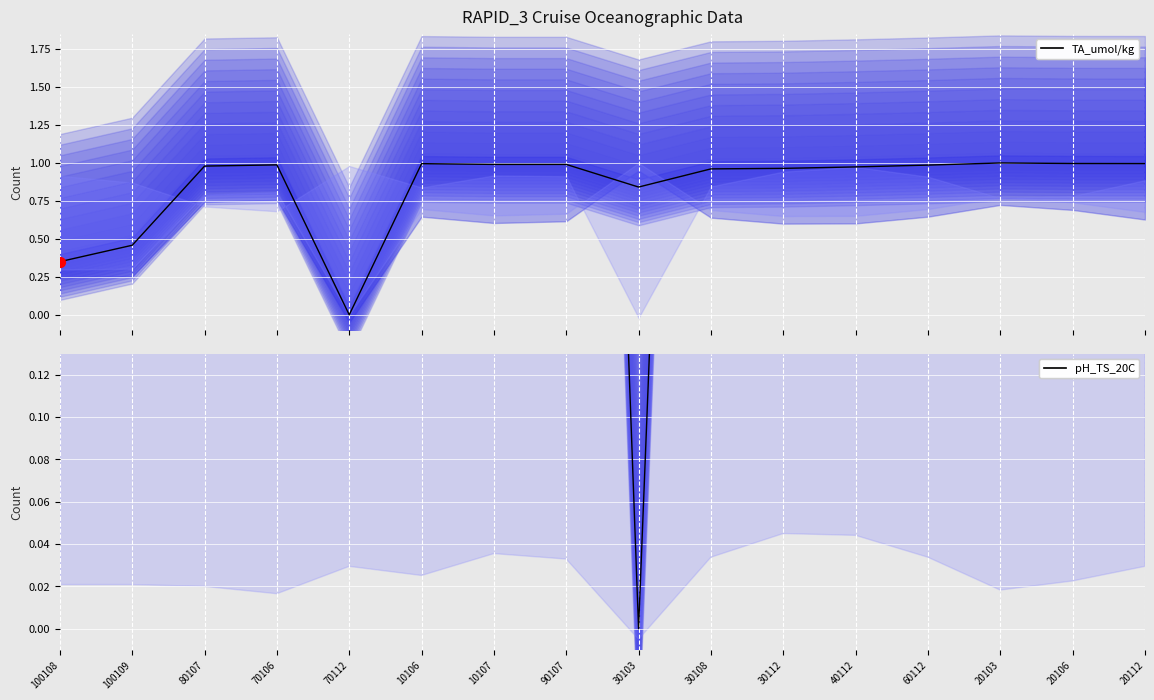

Which series contains the lowest Y value?

TA_umol/kg (line)